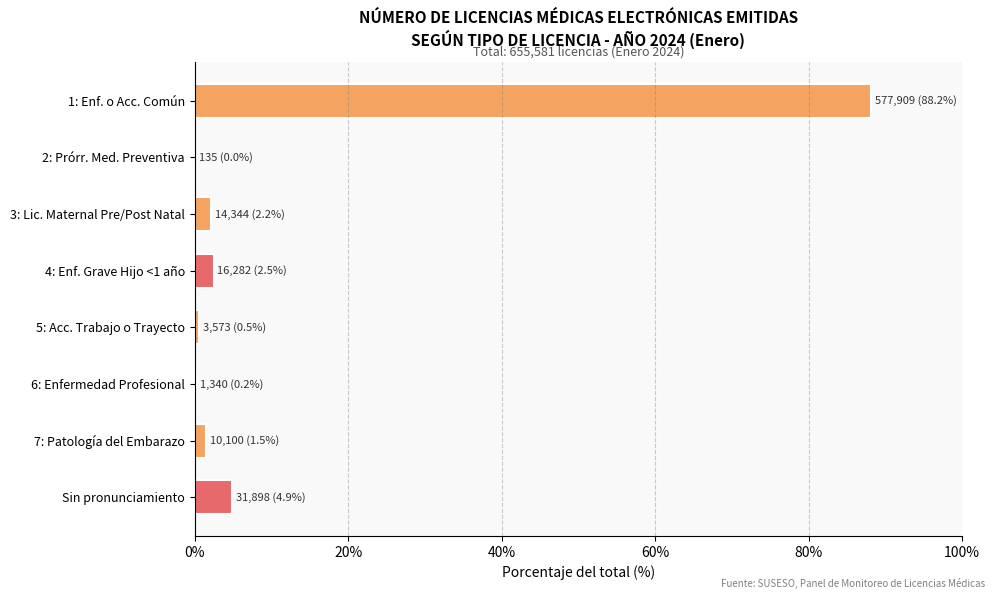

What is the average value?

12.5